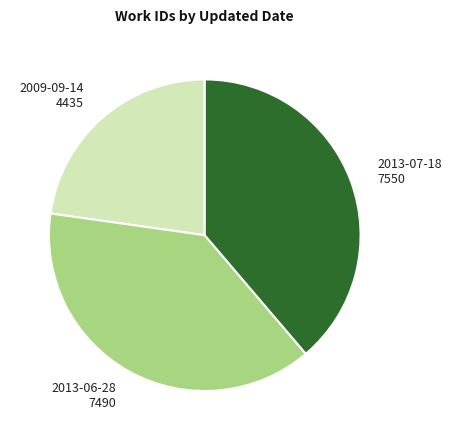

Is the sum of 2009-09-14 and 2013-06-28 greater than half?

Yes